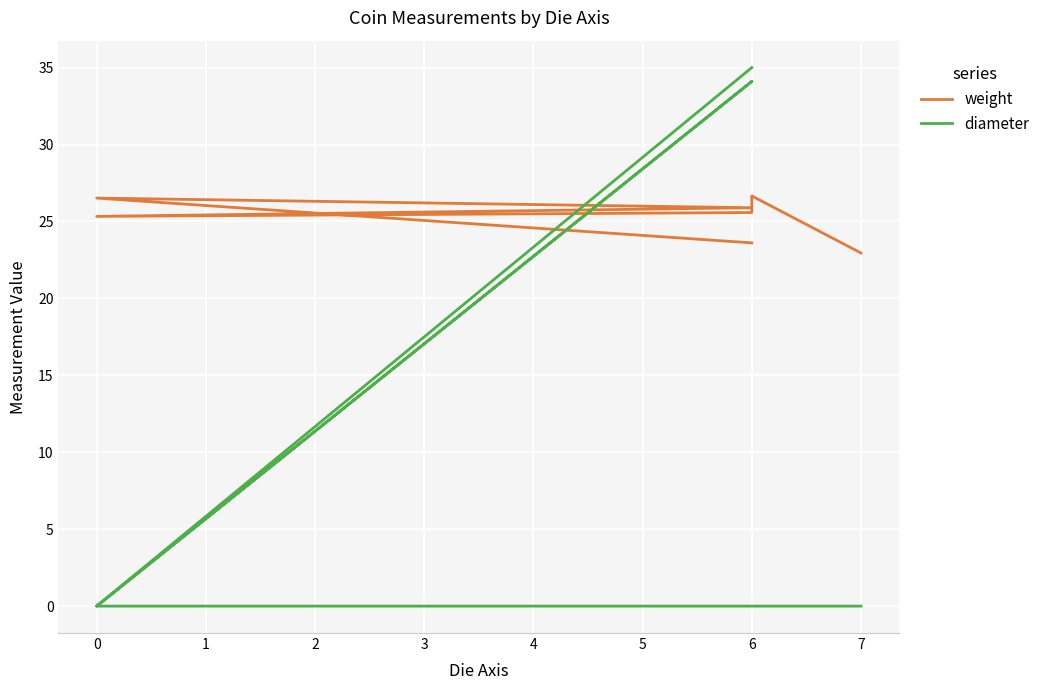

How many distinct data groups are displayed?

2